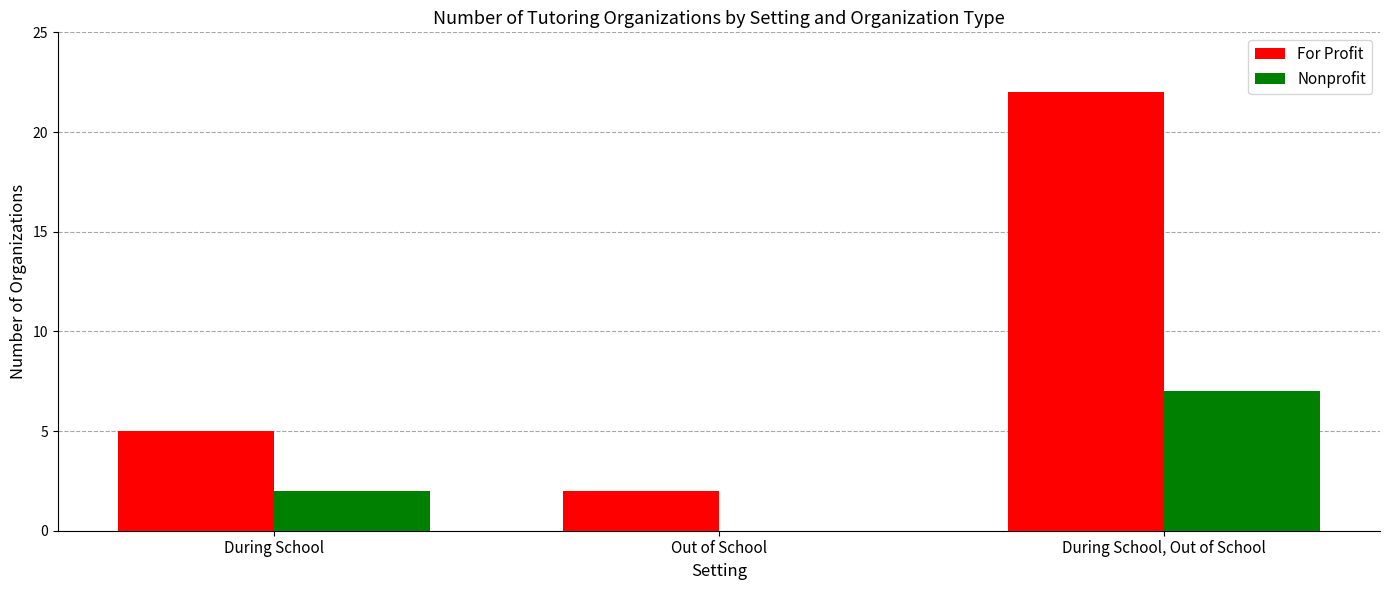

Which series has the largest total across all categories?

For Profit